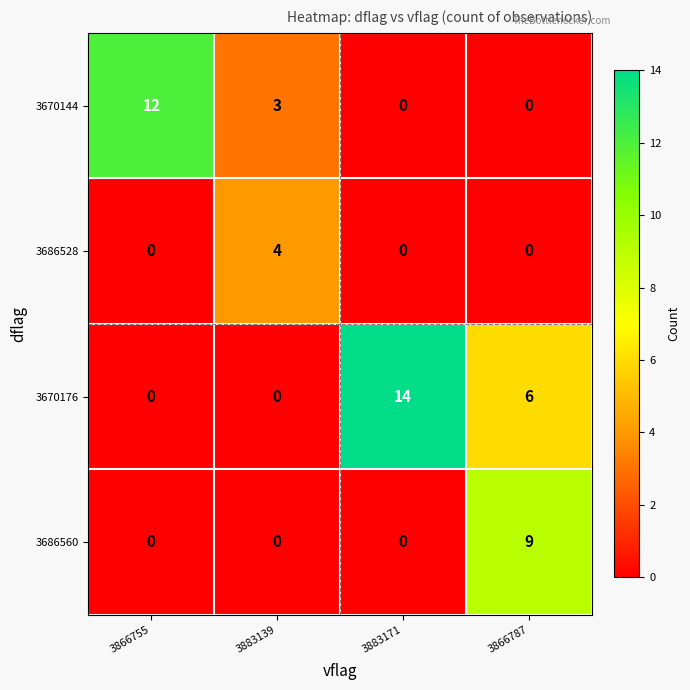

What is the difference between the 3686560 values at 3866787 and 3883139?

9